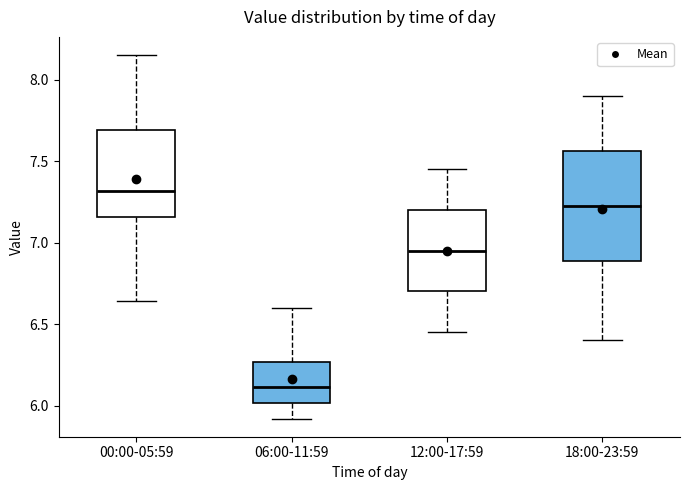

Reading left to right, read every box against the y-axis: the position of its median line, the range the box covers, and the ends of its whiskers. The values are not printed on the chart, so give them approximately, as read against the axis.

00:00-05:59: median 7.30, box 7.15 to 7.70, whiskers 6.65 to 8.15
06:00-11:59: median 6.10, box 6.00 to 6.25, whiskers 5.90 to 6.60
12:00-17:59: median 6.95, box 6.70 to 7.20, whiskers 6.45 to 7.45
18:00-23:59: median 7.25, box 6.90 to 7.55, whiskers 6.40 to 7.90